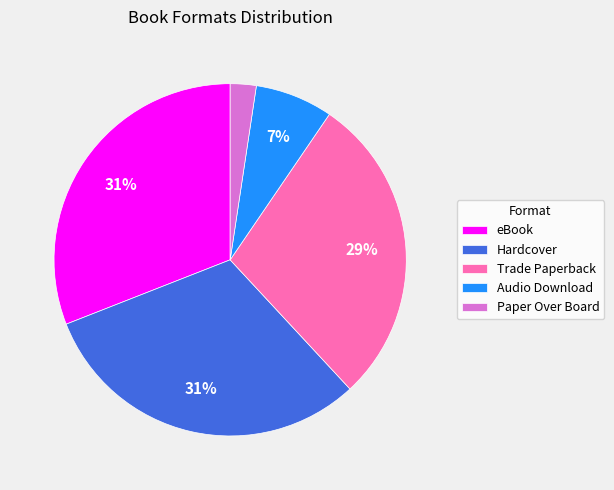

To the nearest percent, what is the difference between the largest and smallest slice percentages?

29%